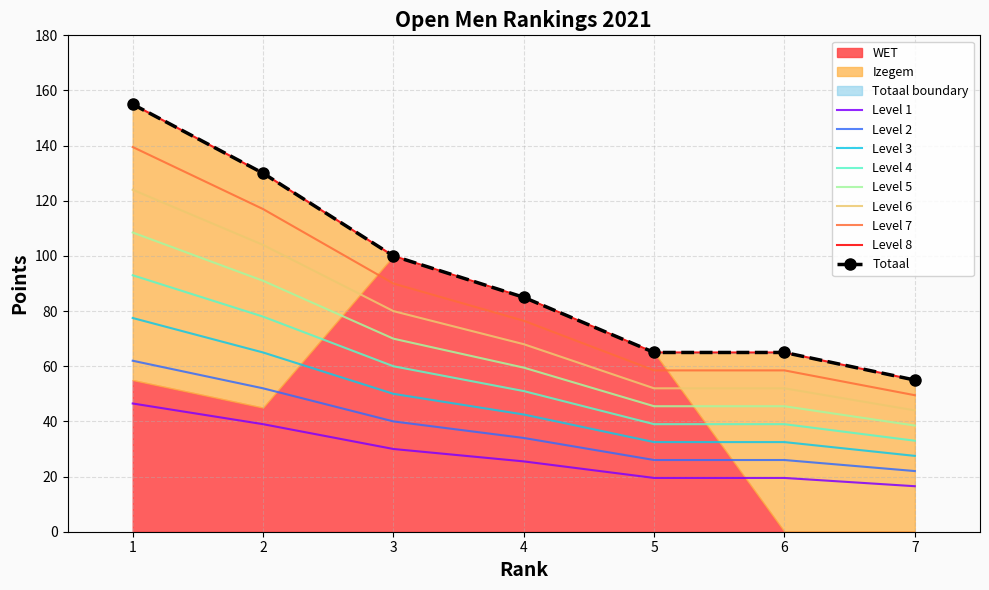

Which series has the largest total across all categories?

Totaal